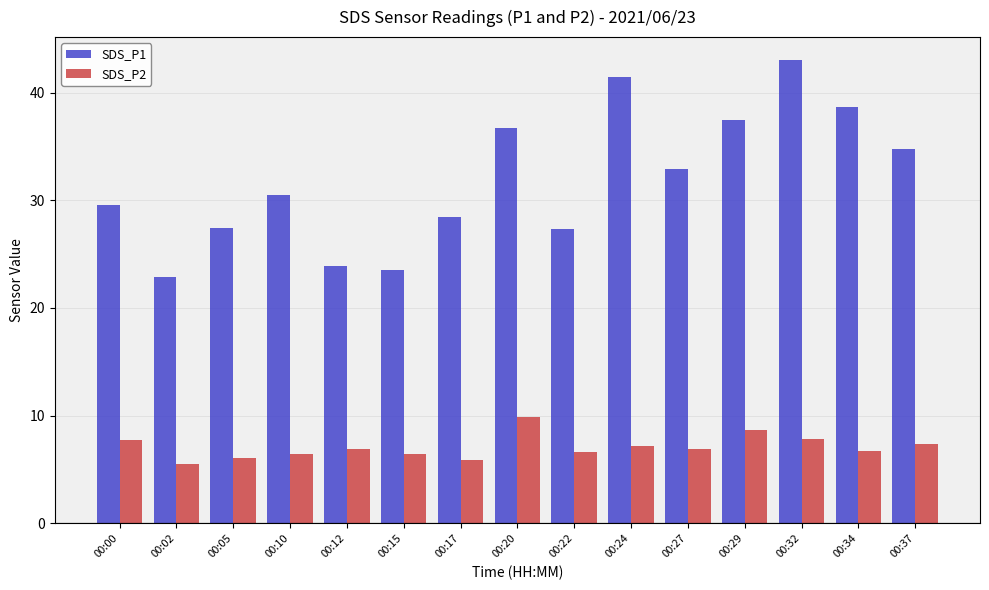

How many data points in SDS_P1 are less than 30?

7